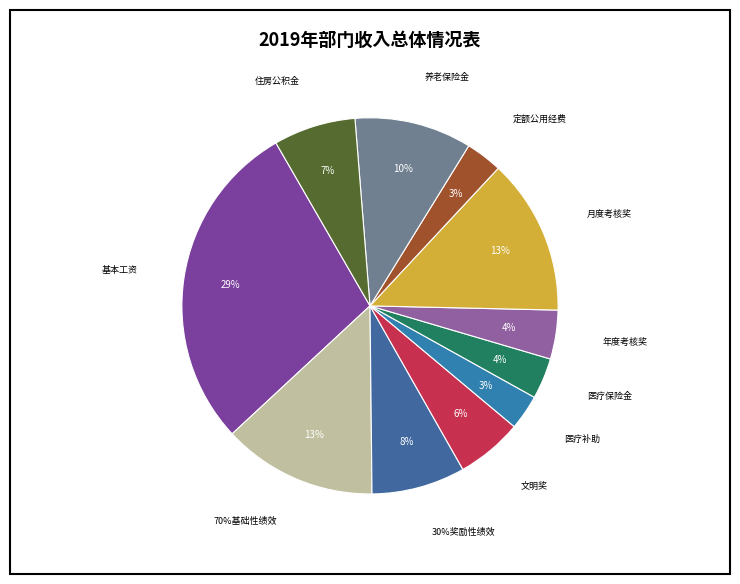

Does any single category account for the majority?

No